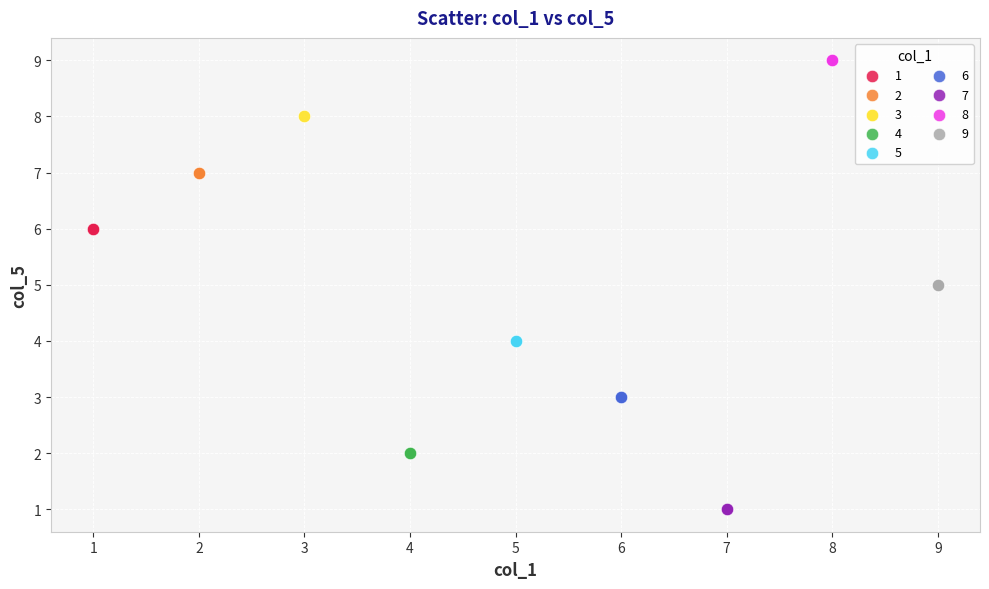

What are all the series names shown in the legend?

1, 2, 3, 4, 5, 6, 7, 8, 9